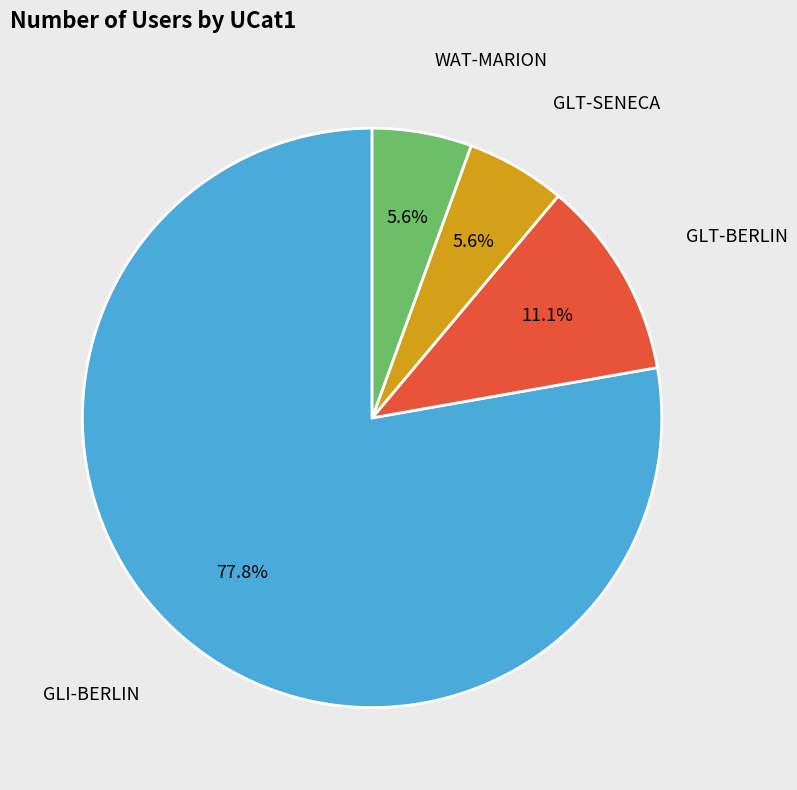

What percentage is the GLT-BERLIN slice, to the nearest percent?

11%